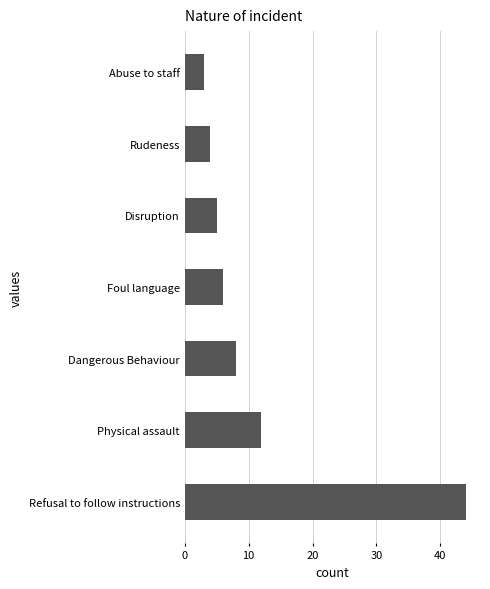

Where is the data nearest to the value 23?

Physical assault